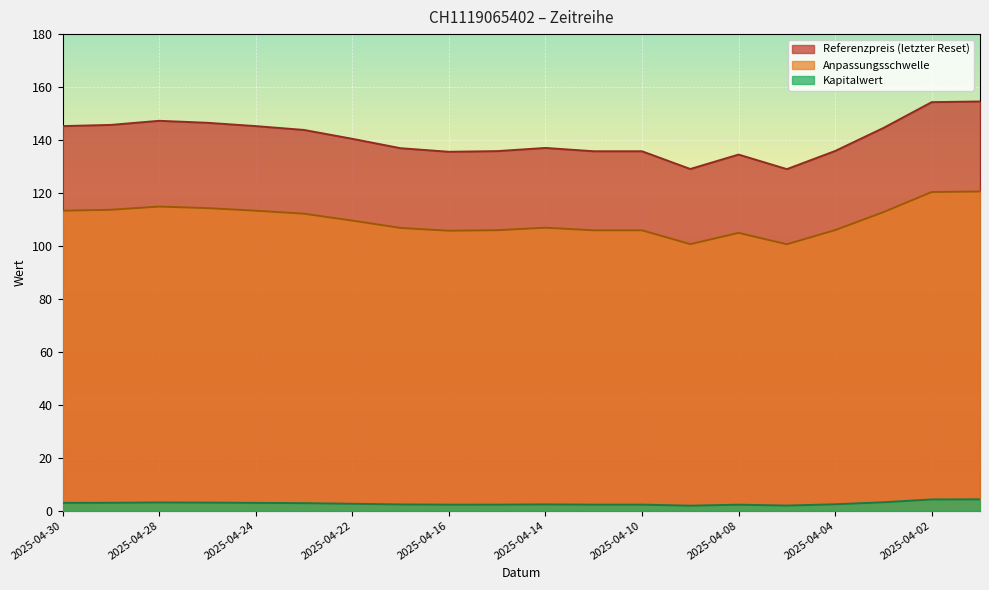

What is the minimum value shown in the chart?

1.9